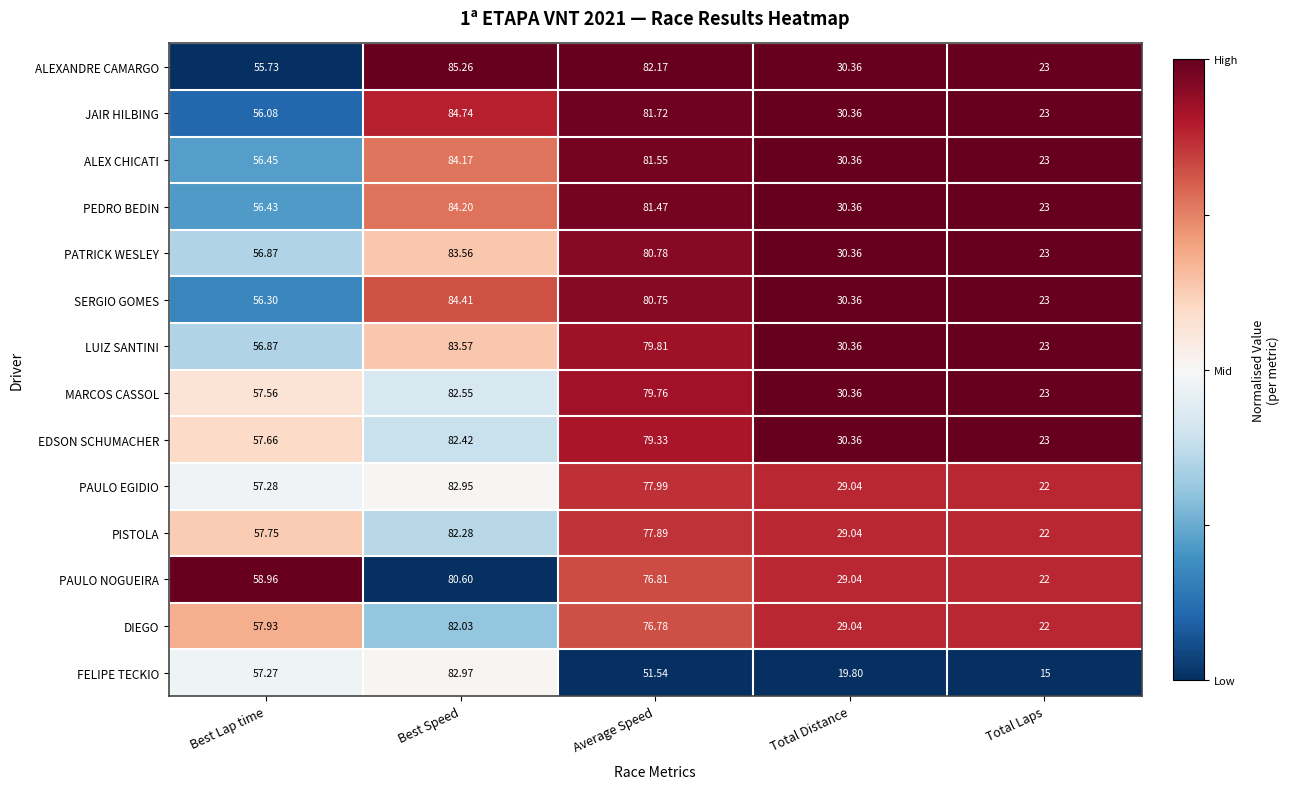

Where is JAIR HILBING nearest to the value 53?

Best Lap time